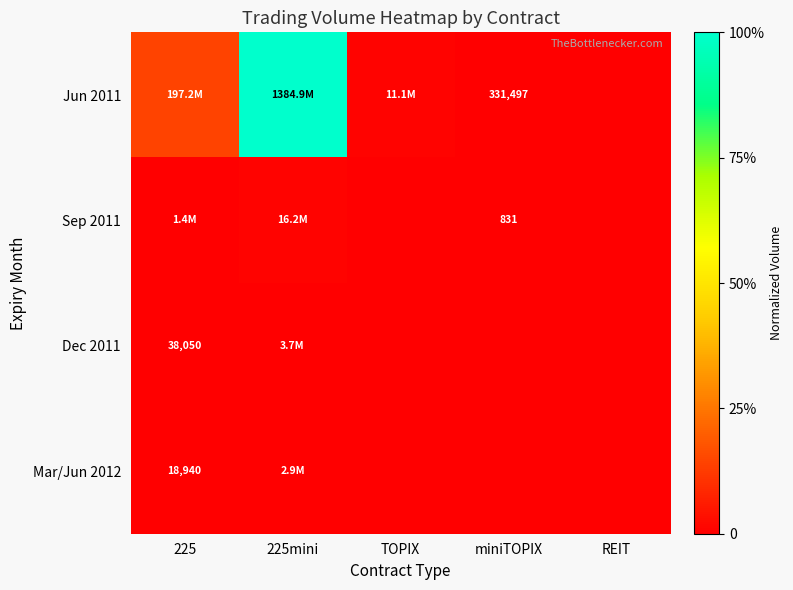

At how many categories does at least one series exceed 0?

4